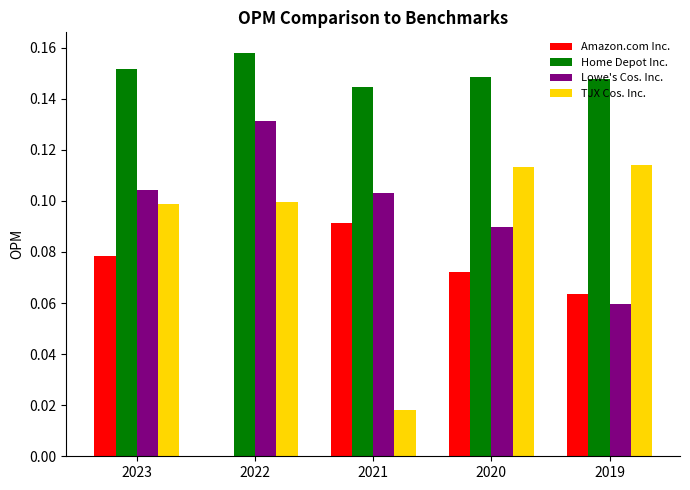

Is it true that Amazon.com Inc. equals 0.0 at 2022?

True